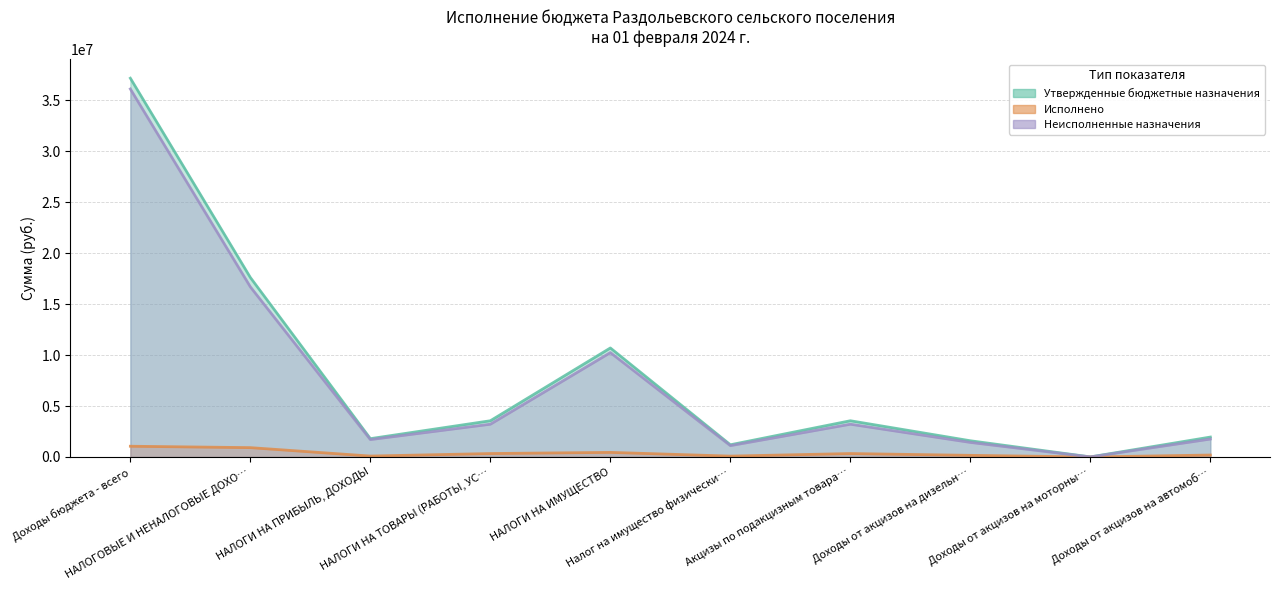

Which category has the lowest value in the Исполнено series?

Доходы от акцизов на моторны…